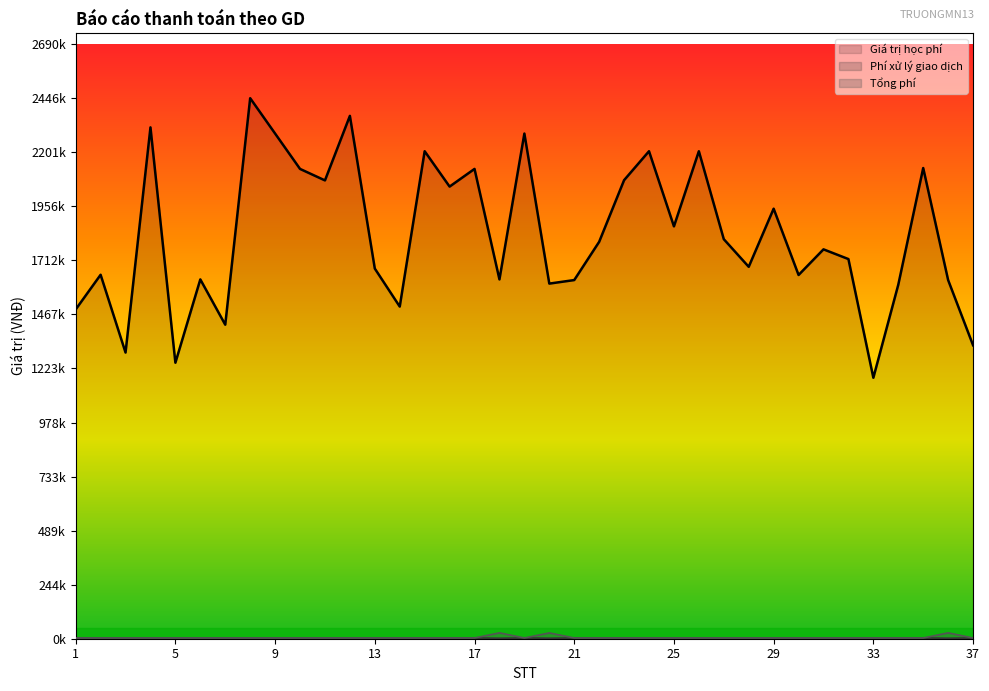

What is the difference between the maximum and second lowest values in the Phí xử lý giao dịch series?

1100